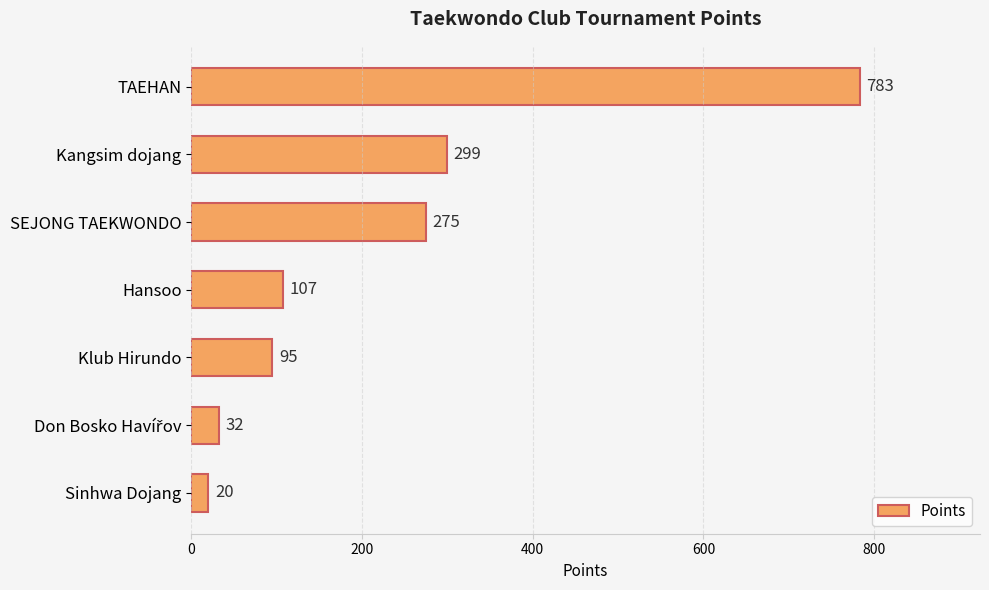

What is the difference between the maximum and second lowest values?

751